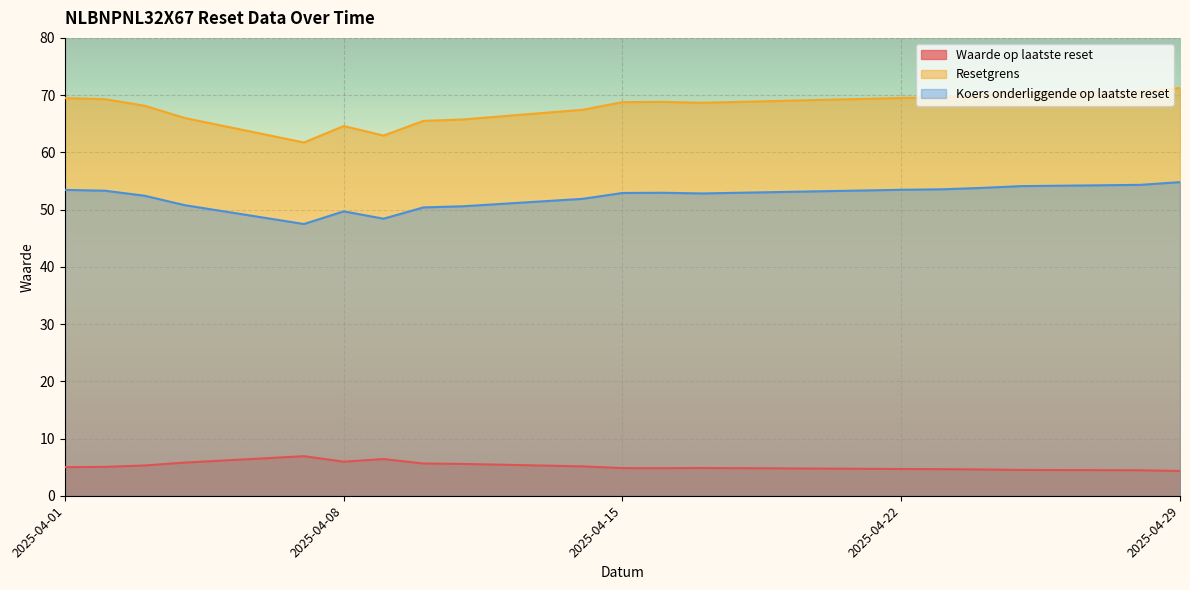

What is the smallest value displayed?

4.3